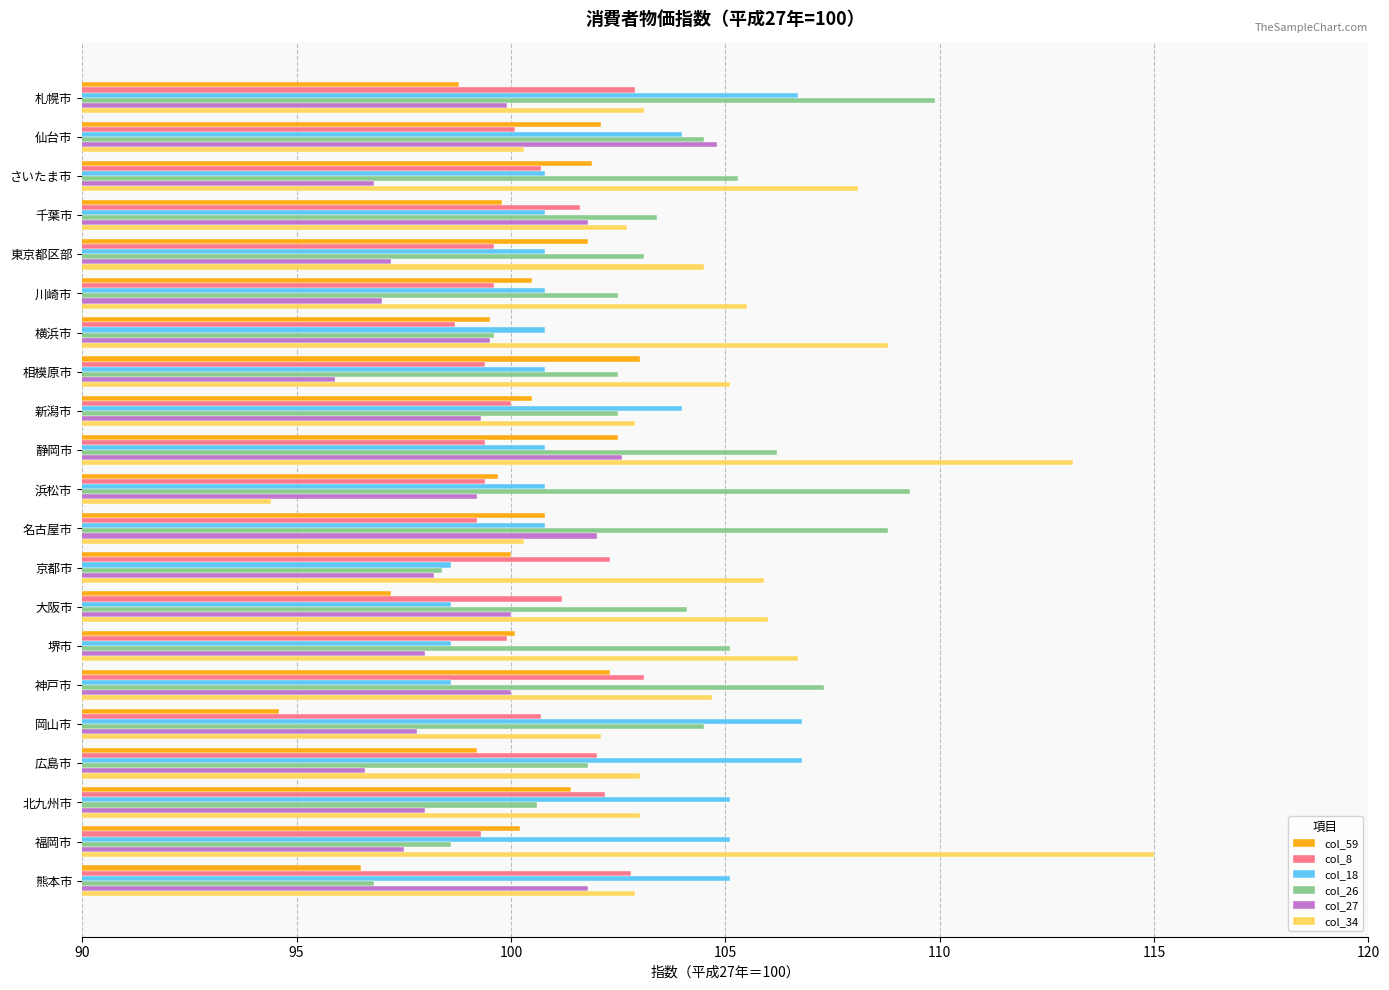

What is the average value of the col_26 series?

103.6